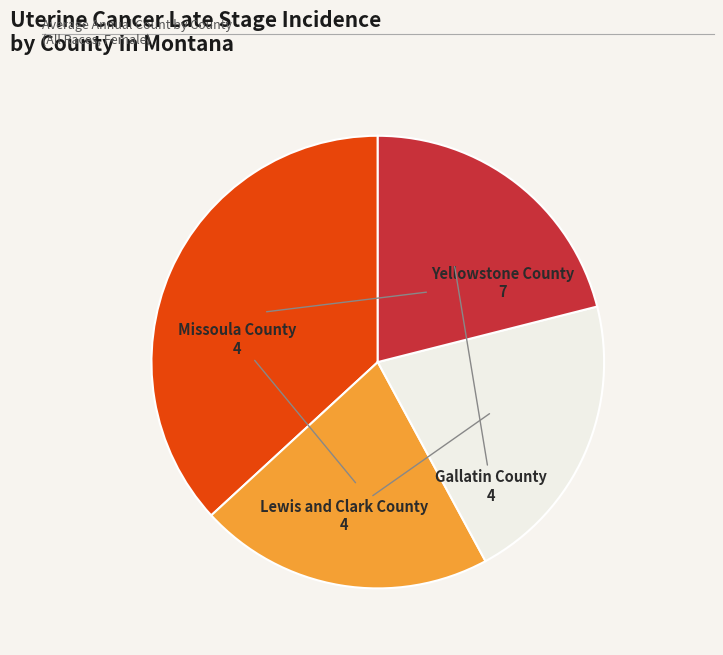

Between Missoula County and Yellowstone County, which is larger?

Yellowstone County